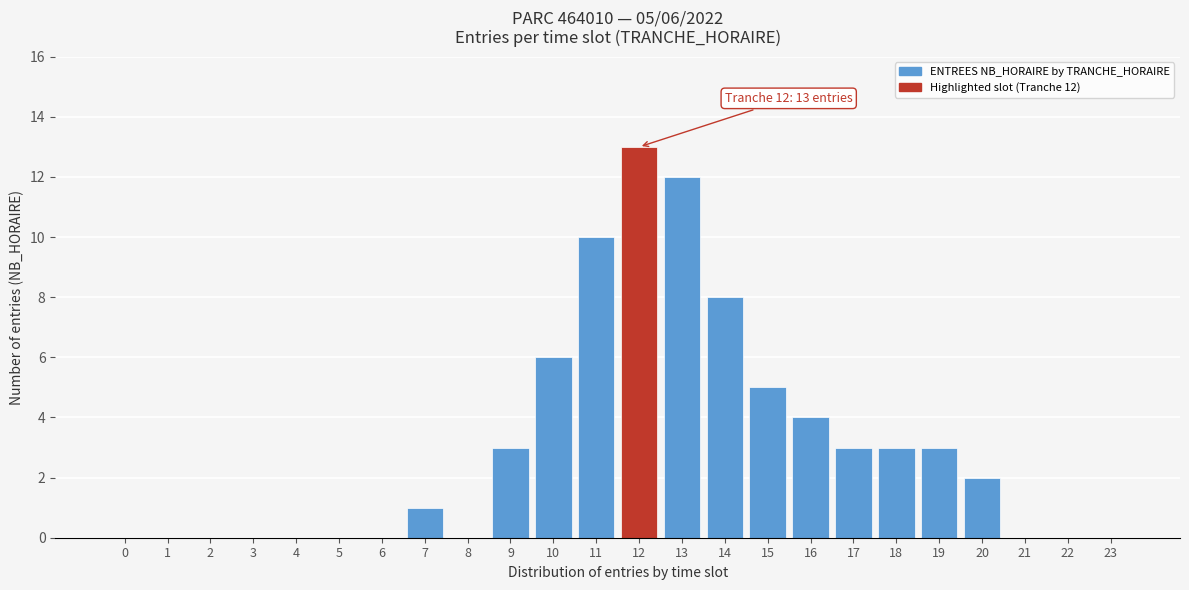

Reading right to left, transcribe all the data shown in this chart.

23=0	22=0	21=0	20=2	19=3	18=3	17=3	16=4	15=5	14=8	13=12	12=13	11=10	10=6	9=3	8=0	7=1	6=0	5=0	4=0	3=0	2=0	1=0	0=0